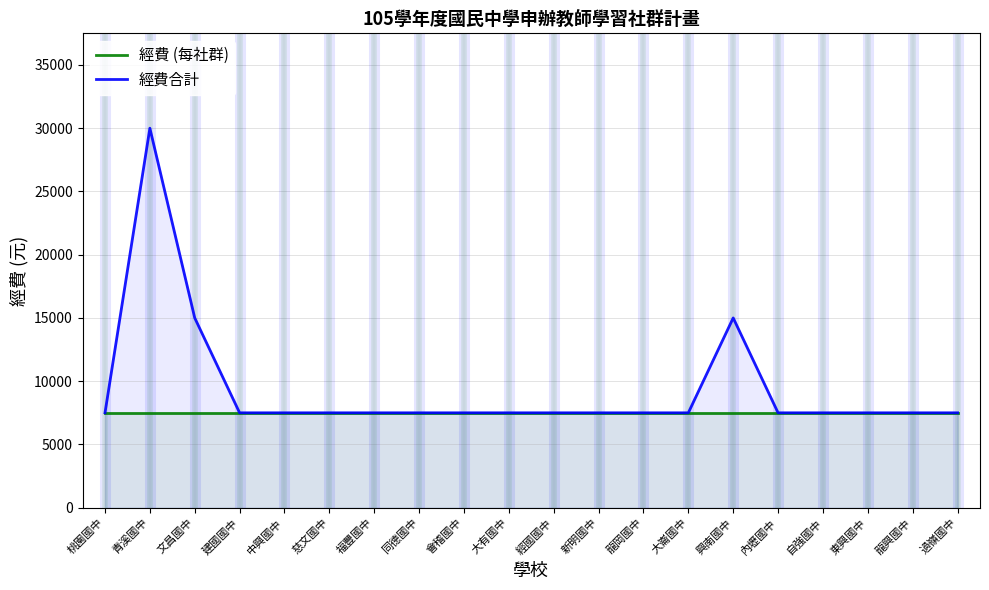

What is the sum of all 經費 (每社群) values?

150000